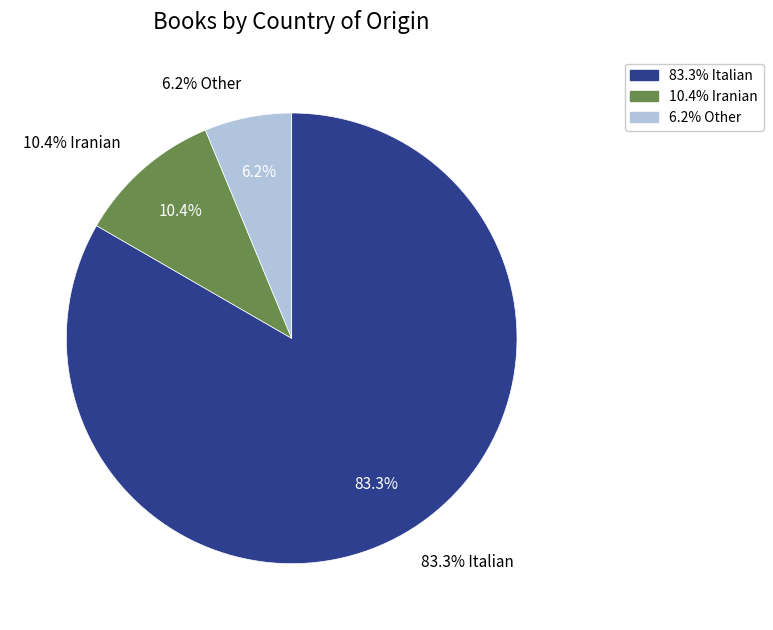

To the nearest percent, what is the average slice percentage?

33%